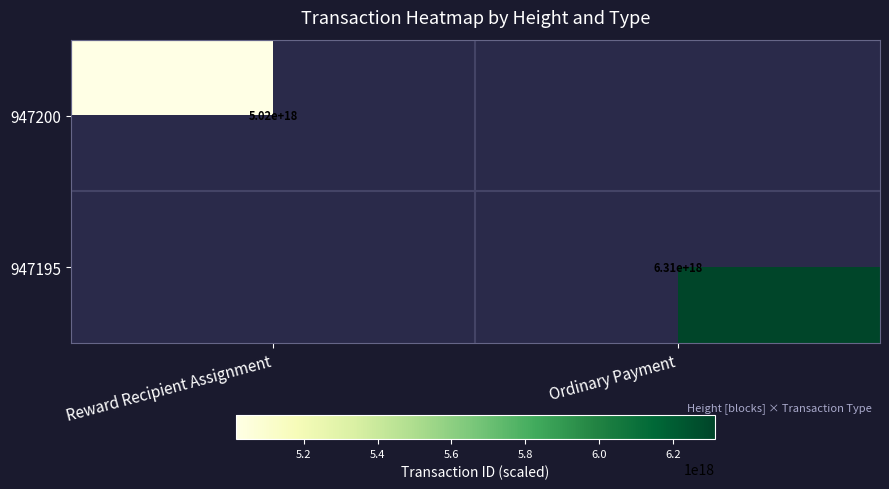

Is the value of 947200 at Reward Recipient Assignment greater than the value of 947195 at Ordinary Payment?

No